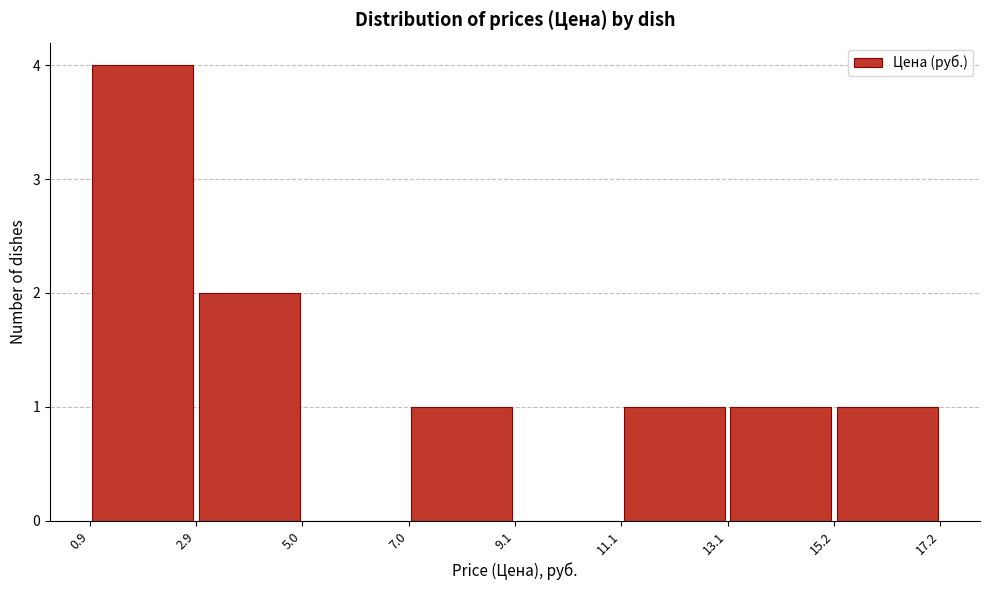

Reading left to right, list every bar in this chart as the range it spans on the x-axis followed by its height. The values are not printed on the chart, so give them approximately, as read against the axis.

0.9 to 2.9: 4
2.9 to 5.0: 2
5.0 to 7.0: 0
7.0 to 9.1: 1
9.1 to 11.1: 0
11.1 to 13.1: 1
13.1 to 15.2: 1
15.2 to 17.2: 1